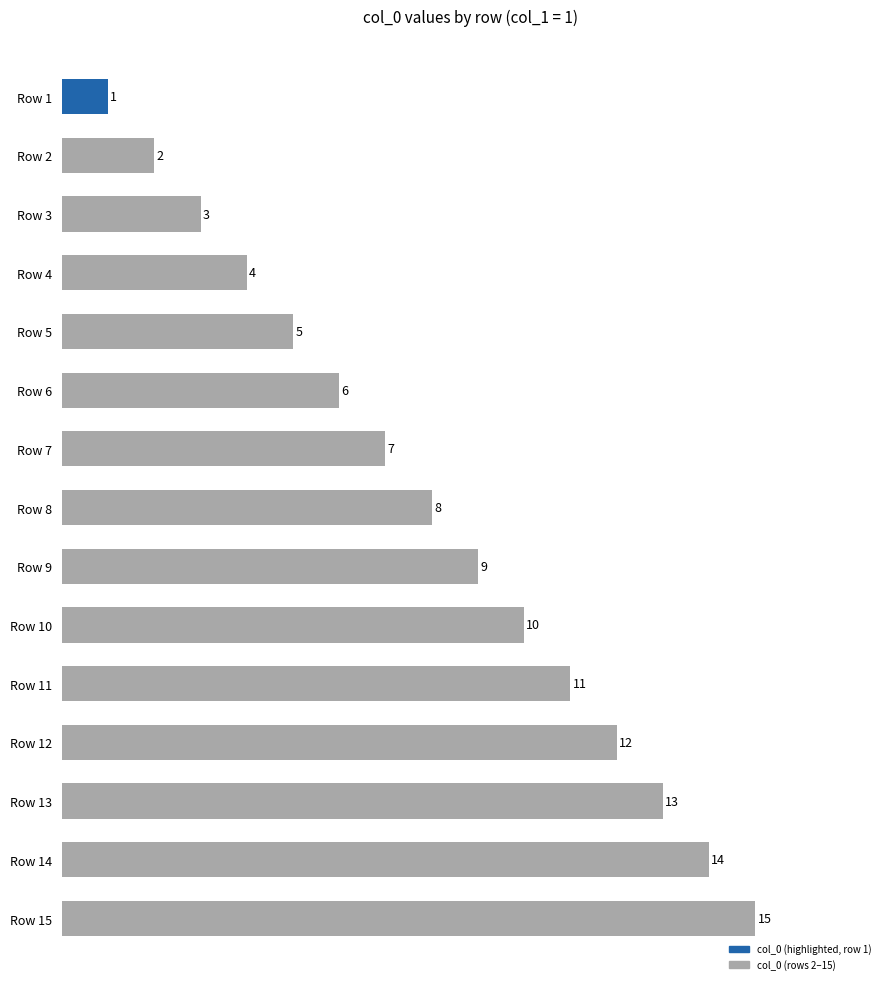

How many data points are less than 8?

7